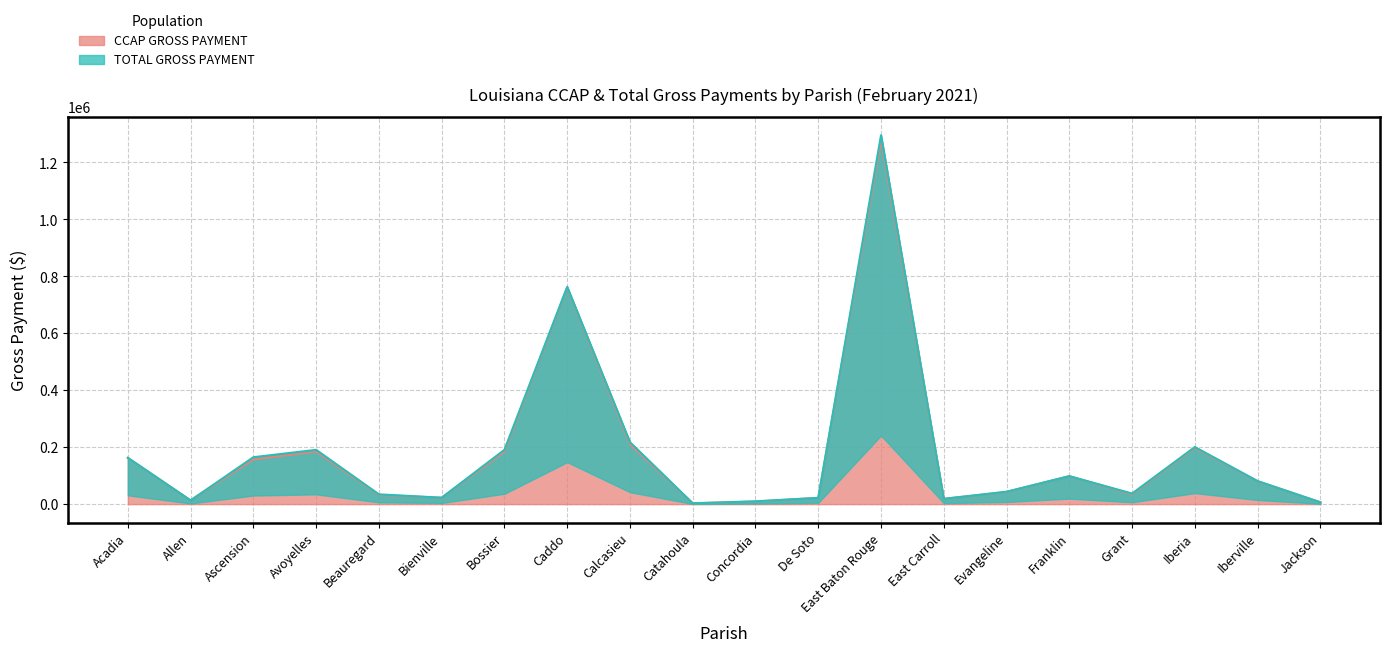

What is the greatest value displayed?

1295744.6